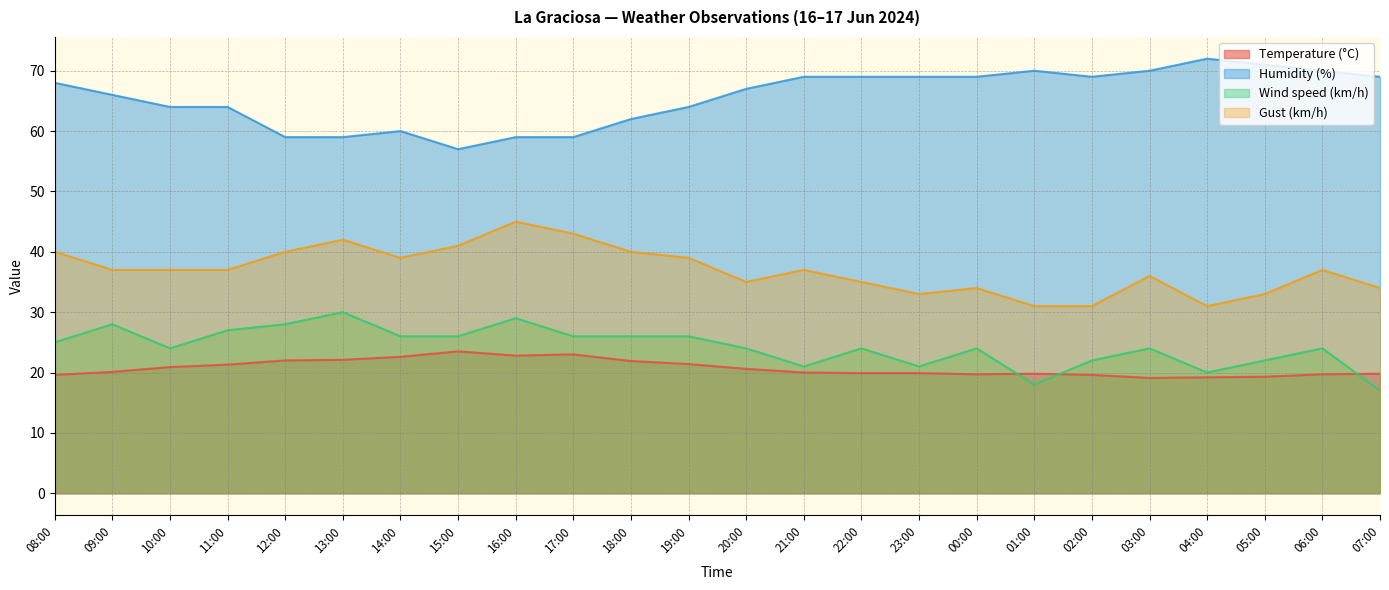

What is the value of the Temperature (°C) point at the 11th from the left?

21.9